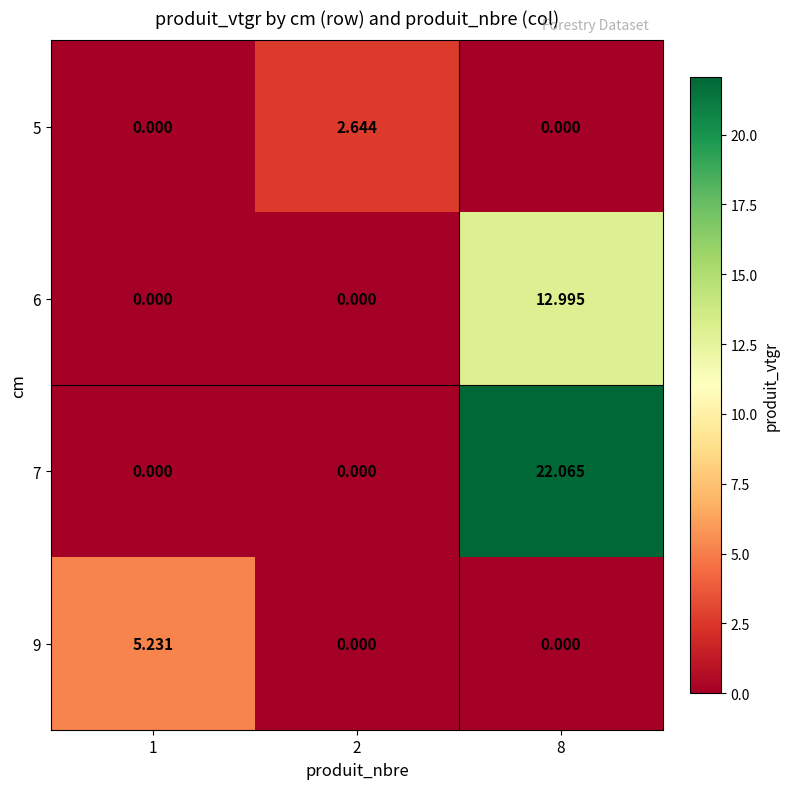

Which series changed the most between 1 and 2?

9